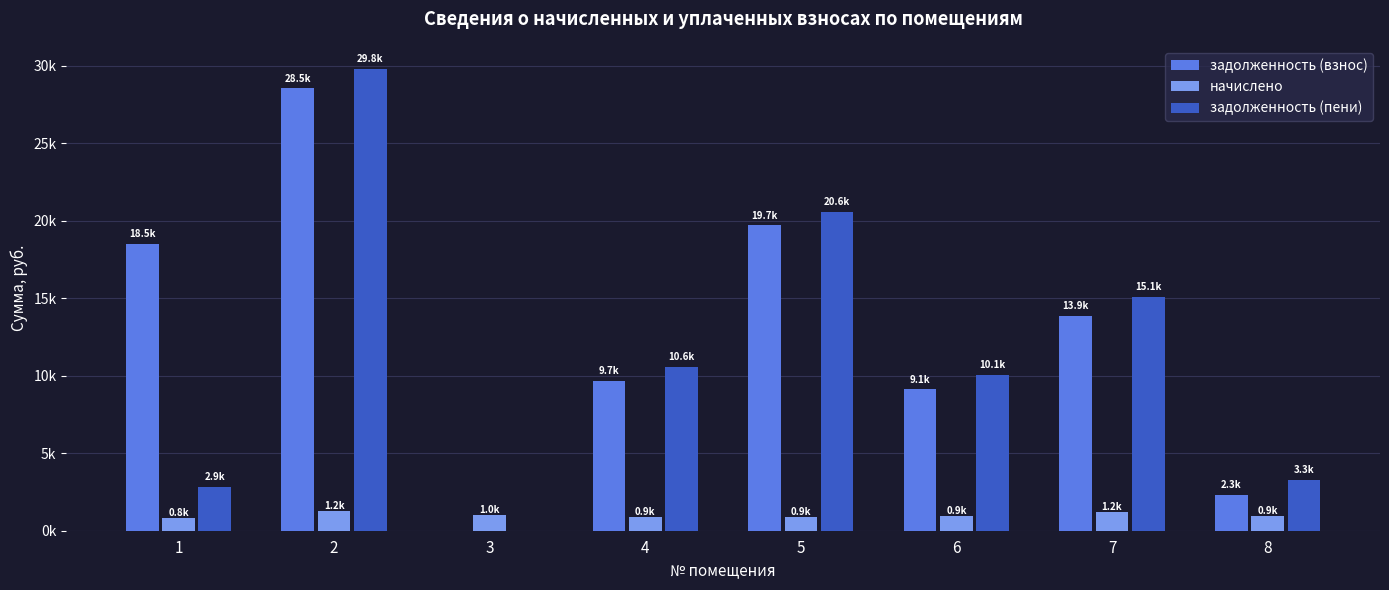

Which category has the lowest value in the задолженность (пени) series?

3